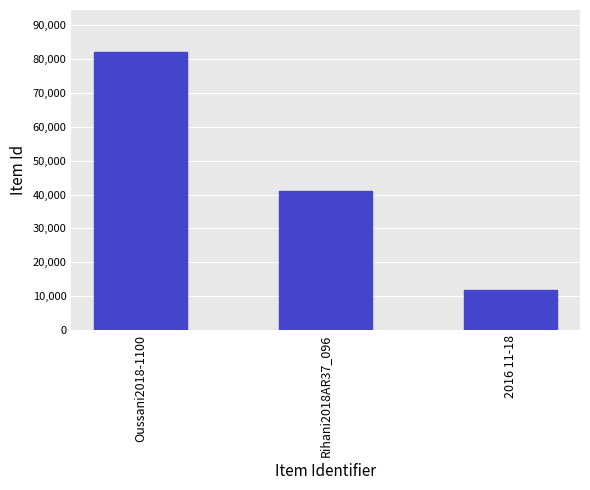

Count the values in the range 11875 to 82033.

3